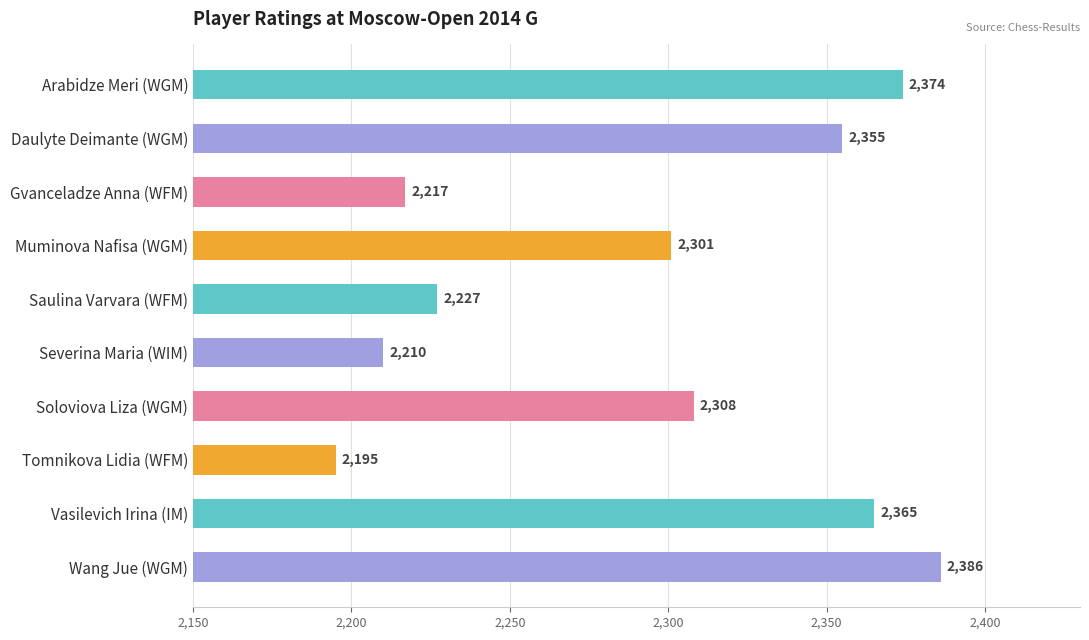

Is it true that the value at Vasilevich Irina (IM) is 2365?

True